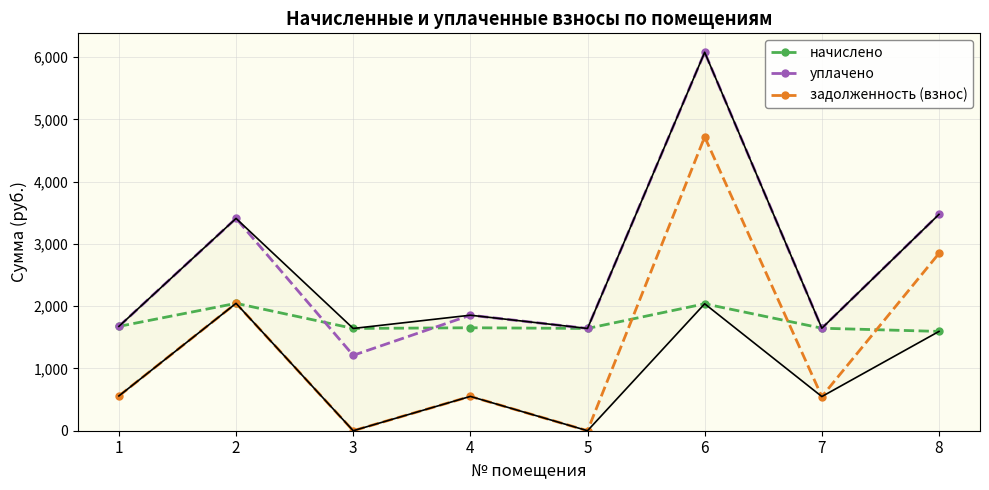

What is the value of the начислено point at the 8th from the left?

1594.7